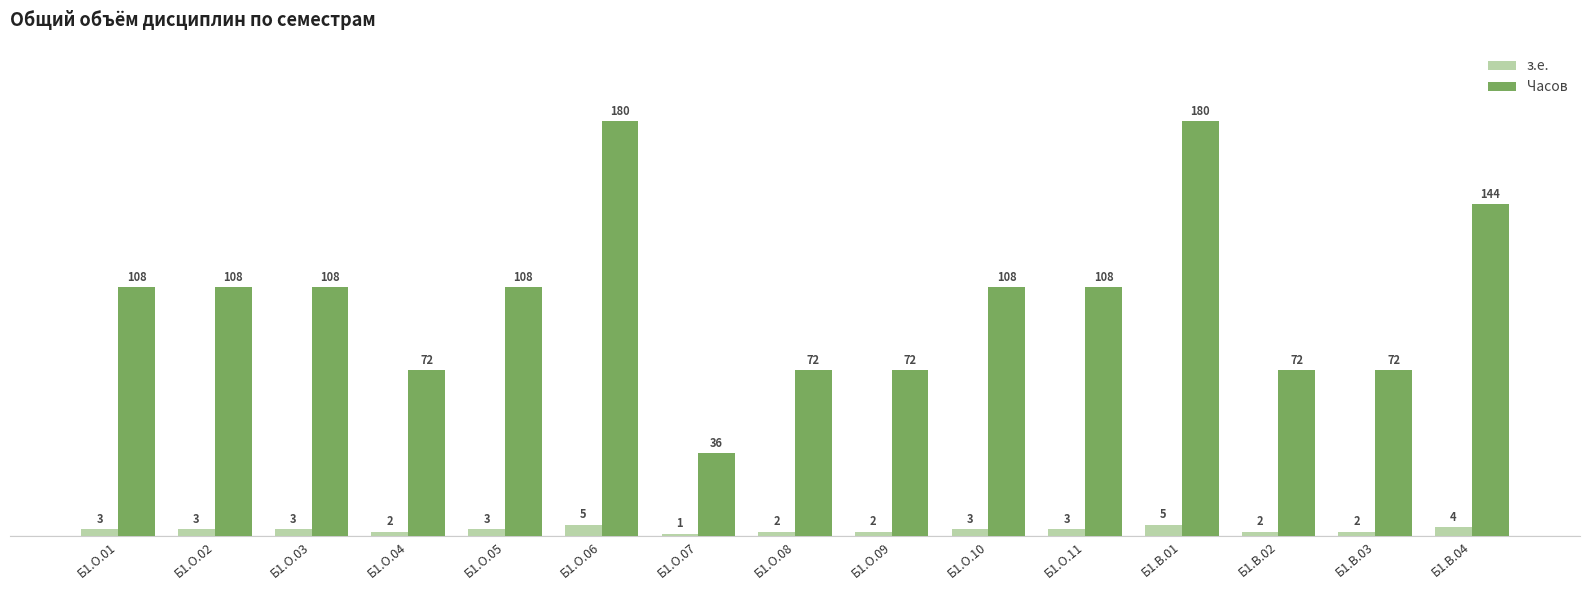

How many bars are there in total?

30